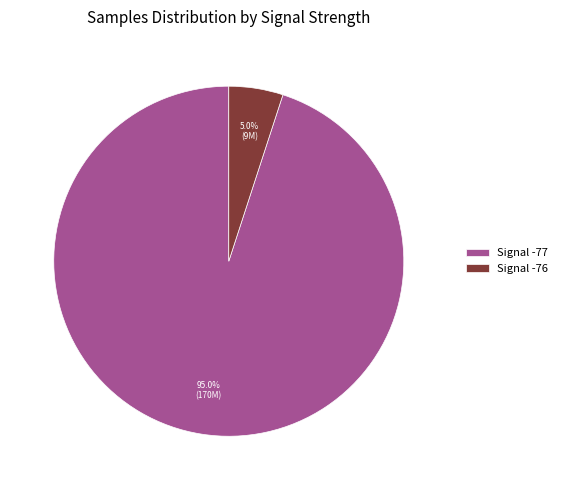

Rank the categories by value from lowest to highest.

Signal -76, Signal -77